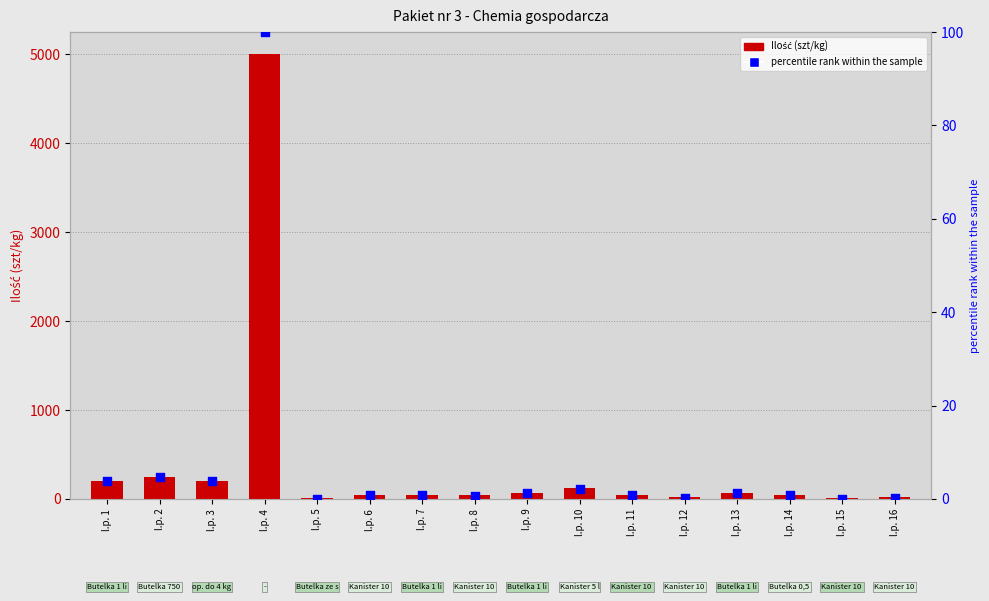

Which series contains the lowest Y value?

percentile rank within the sample